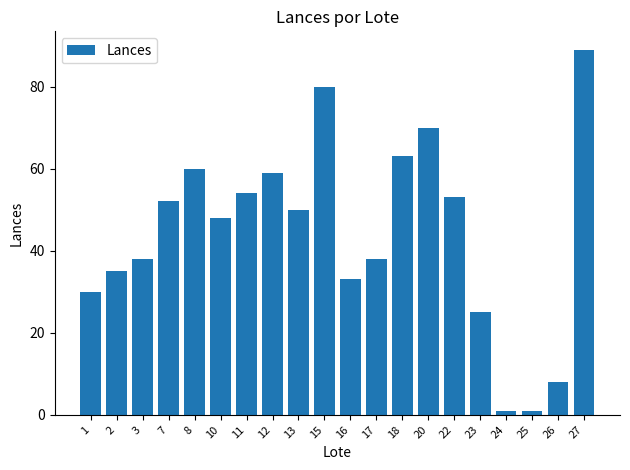

What is the average value?

44